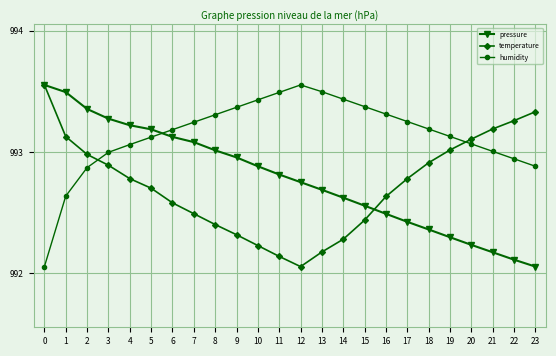

Which category has the lowest value in the pressure series?

23